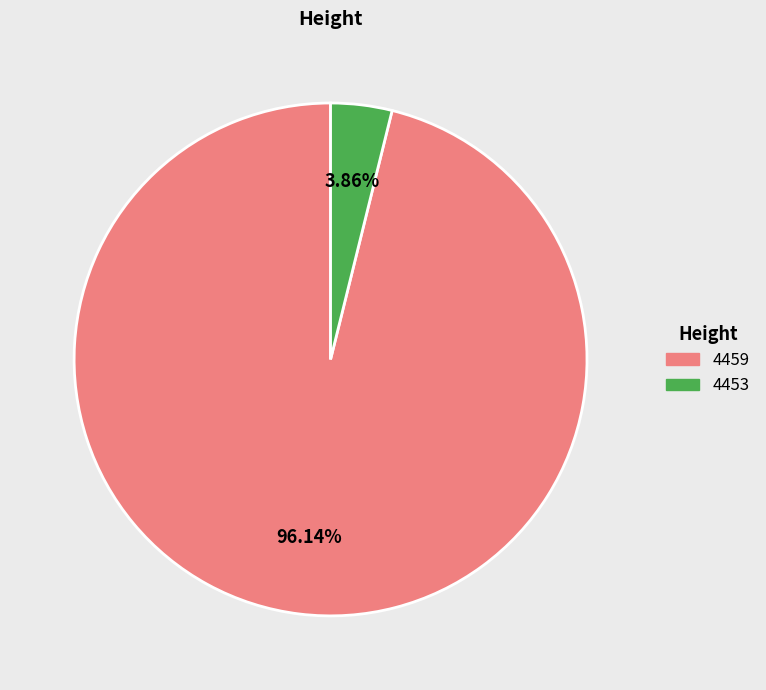

To the nearest percent, what percentage of the pie is 4453?

4%